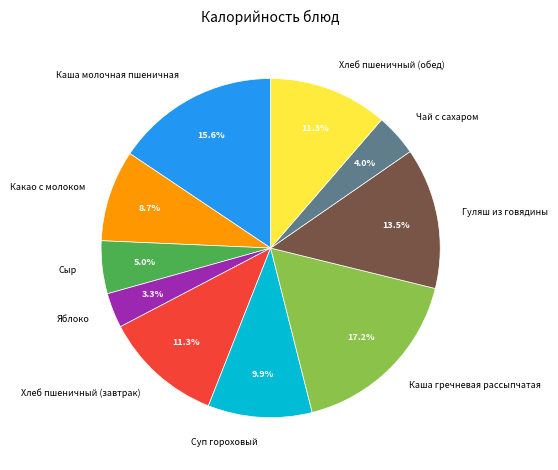

Do Хлеб пшеничный (обед) and Каша молочная пшеничная together represent more than half of the pie?

No